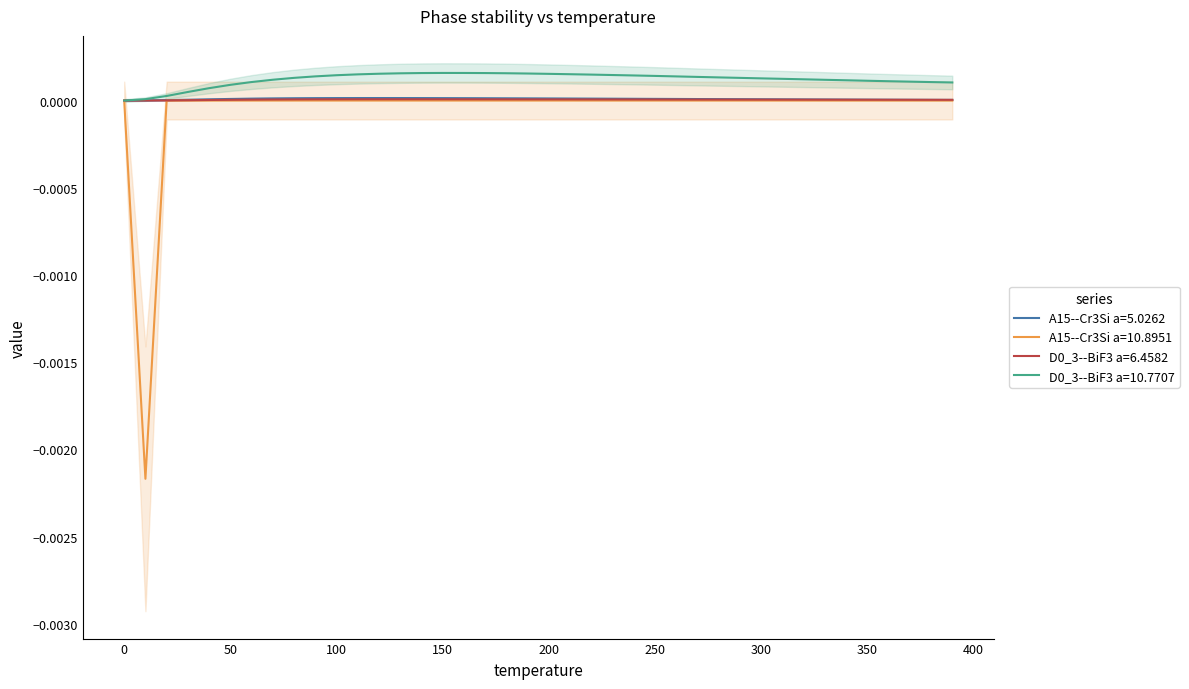

Reading left to right, extract all data points from this chart.

A15--Cr3Si a=5.0262: 0.0	0.0	0.0	0.0	0.0	0.0	0.0	0.0	0.0	0.0	0.0	0.0	0.0	0.0	0.0	0.0	0.0	0.0	0.0	0.0	0.0	0.0	0.0	0.0	0.0	0.0	0.0	0.0	0.0	0.0	0.0	0.0	0.0	0.0	0.0	0.0	0.0	0.0	0.0	0.0
A15--Cr3Si a=10.8951: 0.0	-0.0	0.0	0.0	0.0	0.0	0.0	0.0	0.0	0.0	0.0	0.0	0.0	0.0	0.0	0.0	0.0	0.0	0.0	0.0	0.0	0.0	0.0	0.0	0.0	0.0	0.0	0.0	0.0	0.0	0.0	0.0	0.0	0.0	0.0	0.0	0.0	0.0	0.0	0.0
D0_3--BiF3 a=6.4582: 0.0	0.0	0.0	0.0	0.0	0.0	0.0	0.0	0.0	0.0	0.0	0.0	0.0	0.0	0.0	0.0	0.0	0.0	0.0	0.0	0.0	0.0	0.0	0.0	0.0	0.0	0.0	0.0	0.0	0.0	0.0	0.0	0.0	0.0	0.0	0.0	0.0	0.0	0.0	0.0
D0_3--BiF3 a=10.7707: 0.0	0.0	0.0	0.0	0.0	0.0	0.0	0.0	0.0	0.0	0.0	0.0	0.0	0.0	0.0	0.0	0.0	0.0	0.0	0.0	0.0	0.0	0.0	0.0	0.0	0.0	0.0	0.0	0.0	0.0	0.0	0.0	0.0	0.0	0.0	0.0	0.0	0.0	0.0	0.0